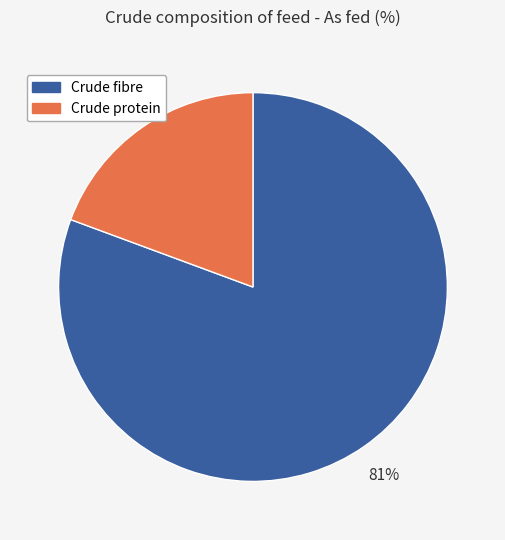

Is there any slice that represents more than half of the pie?

Yes